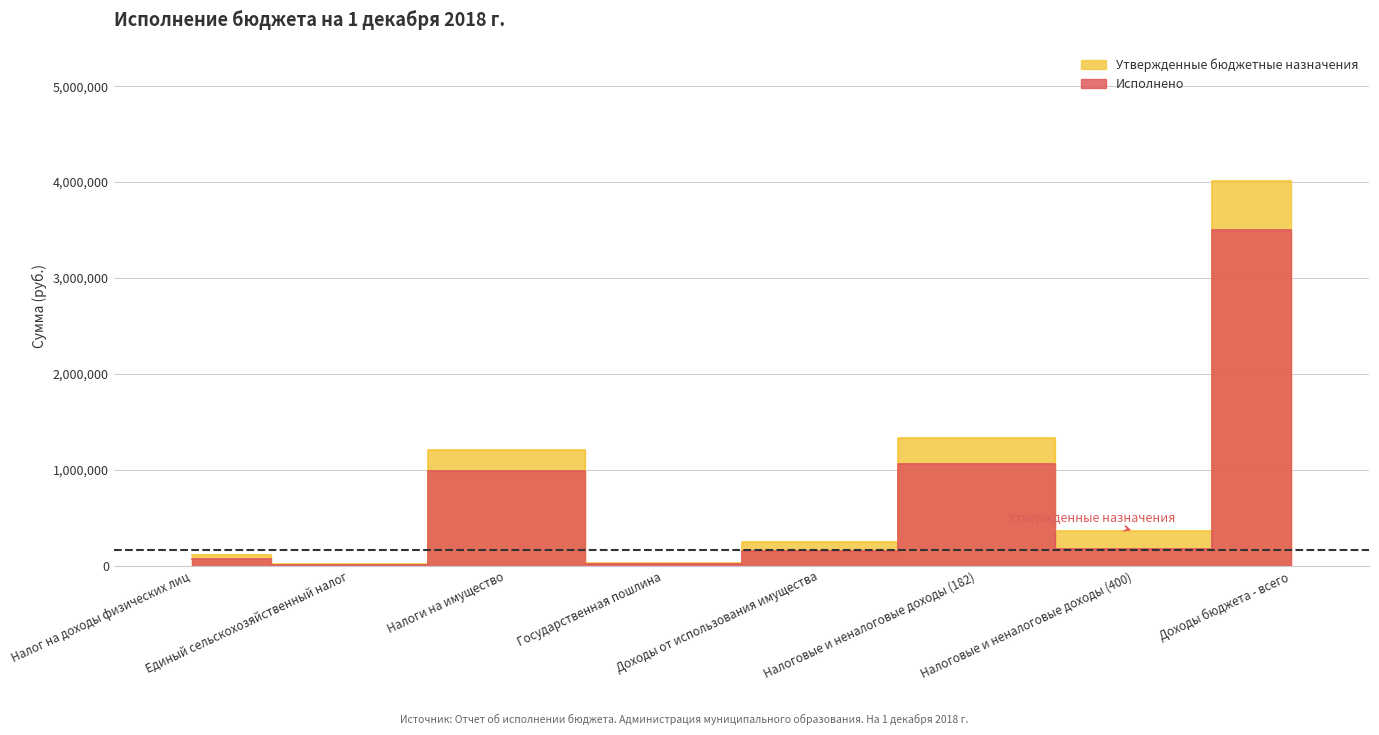

Count the number of categories in the chart.

8